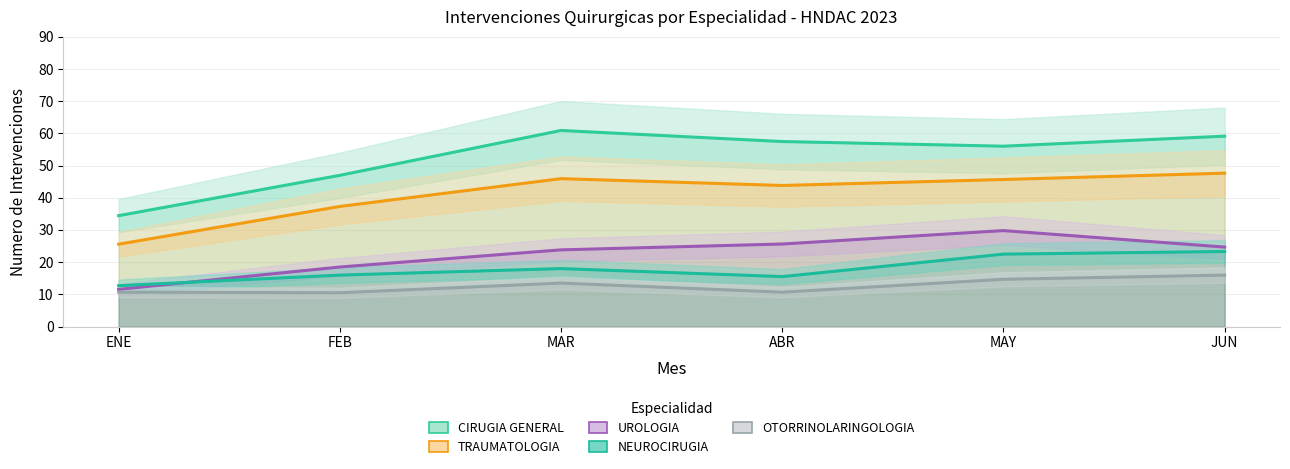

Rank the series at JUN from highest to lowest value.

CIRUGIA GENERAL, TRAUMATOLOGIA, UROLOGIA, NEUROCIRUGIA, OTORRINOLARINGOLOGIA